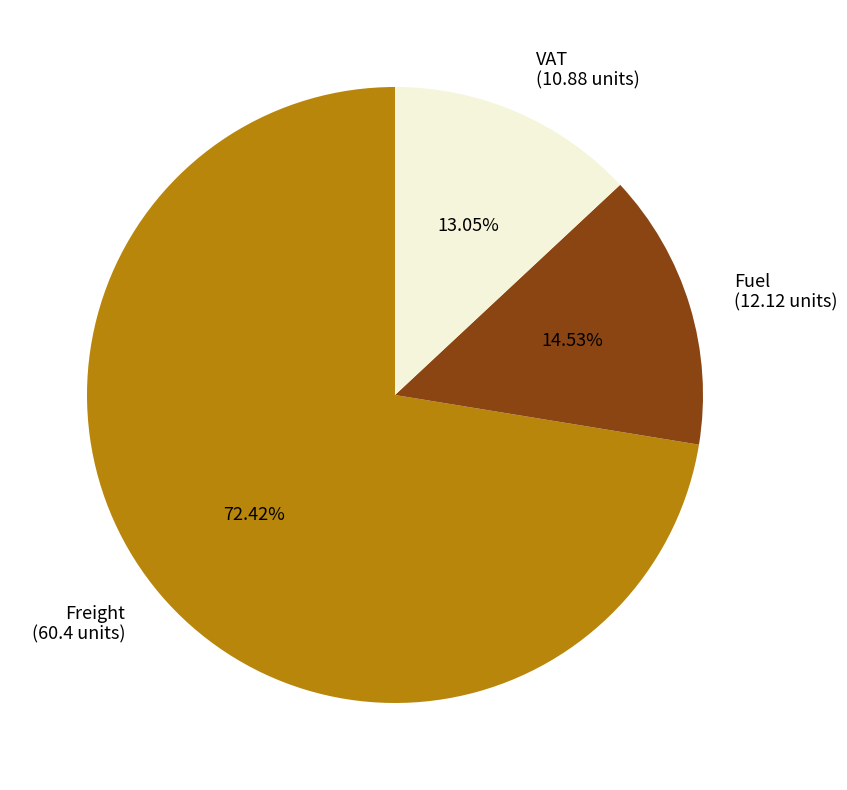

What is the largest slice in the pie chart?

Freight